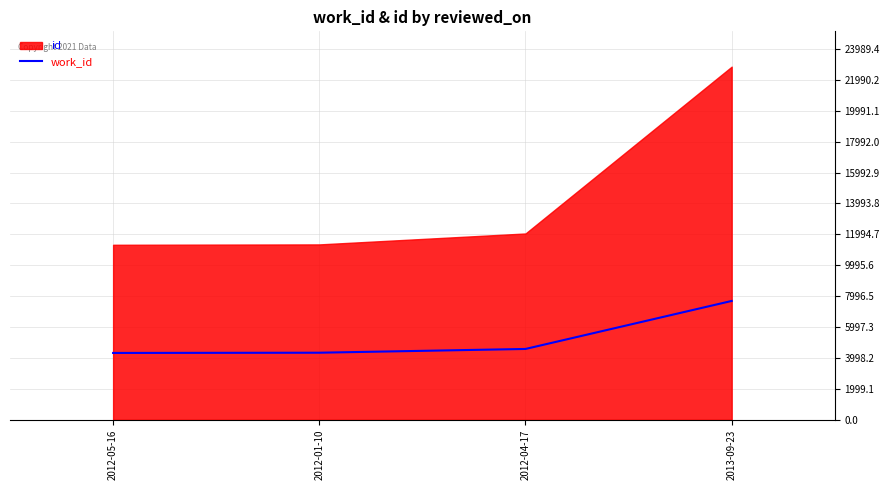

What is the minimum value shown in the chart?

4324